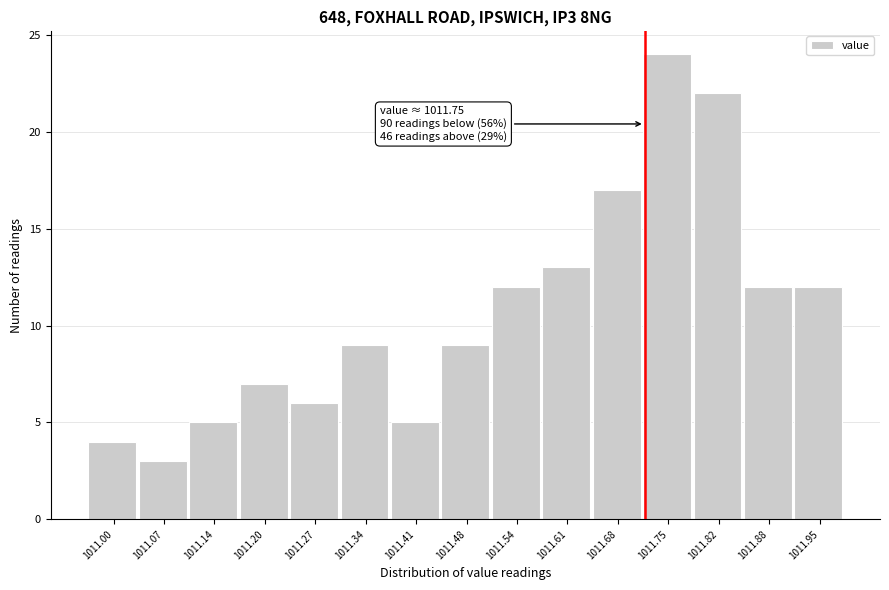

Reading left to right, transcribe all the data shown in this chart.

1011.00=4	1011.07=3	1011.14=5	1011.20=7	1011.27=6	1011.34=9	1011.41=5	1011.48=9	1011.54=12	1011.61=13	1011.68=17	1011.75=24	1011.82=22	1011.88=12	1011.95=12